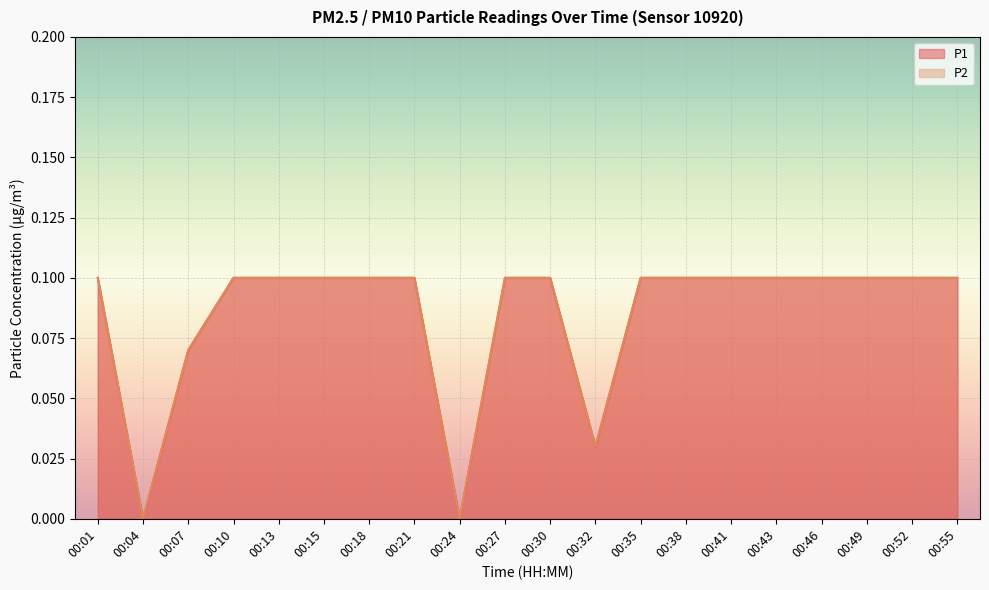

Rank the categories by P2 value from lowest to highest.

00:04, 00:24, 00:32, 00:07, 00:01, 00:10, 00:13, 00:15, 00:18, 00:21, 00:27, 00:30, 00:35, 00:38, 00:41, 00:43, 00:46, 00:49, 00:52, 00:55